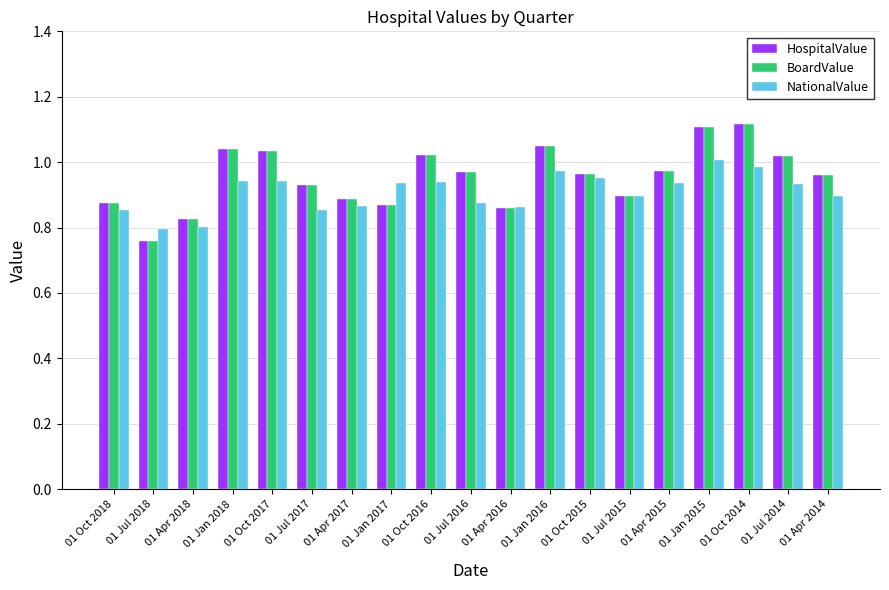

What is the total value across all series at 01 Oct 2017?

3.0